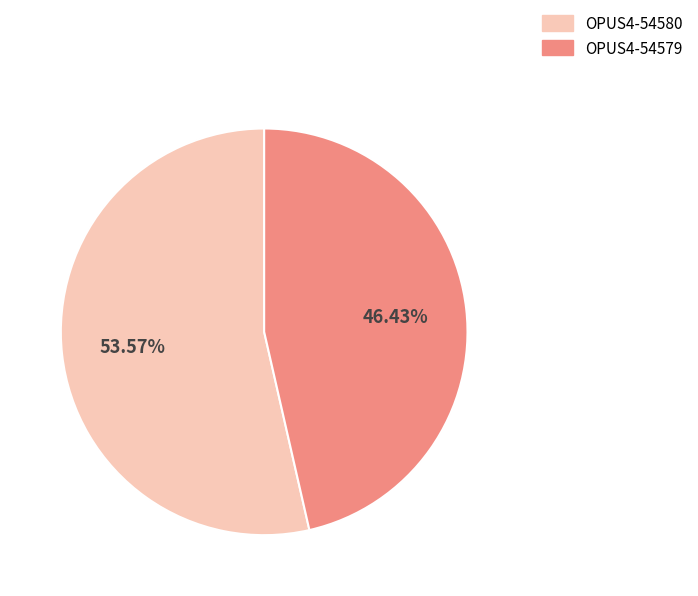

True or false: OPUS4-54579 accounts for 46% of the total.

True